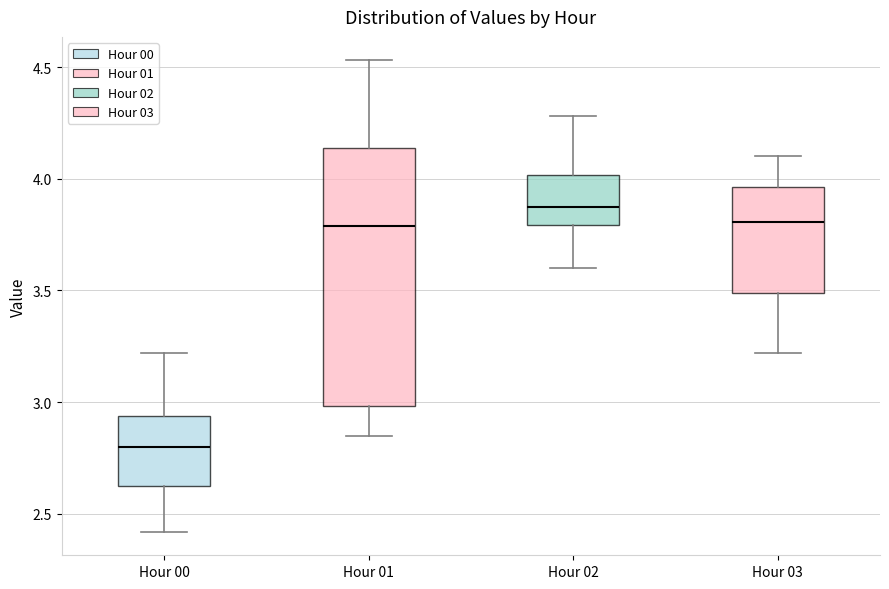

Which box's median line is the highest?

Hour 02